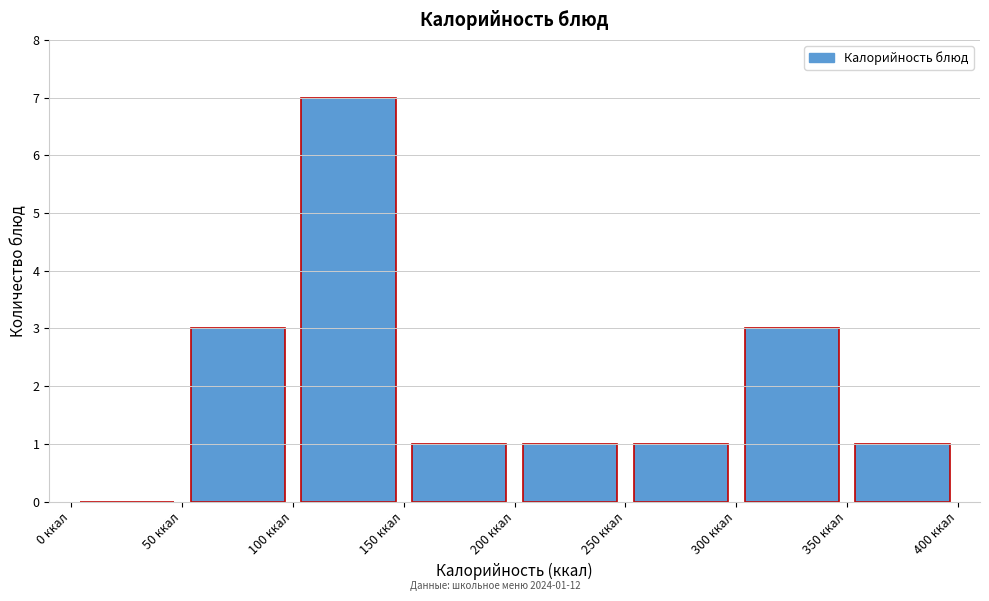

Which range on the x-axis has the tallest bar?

100 to 150